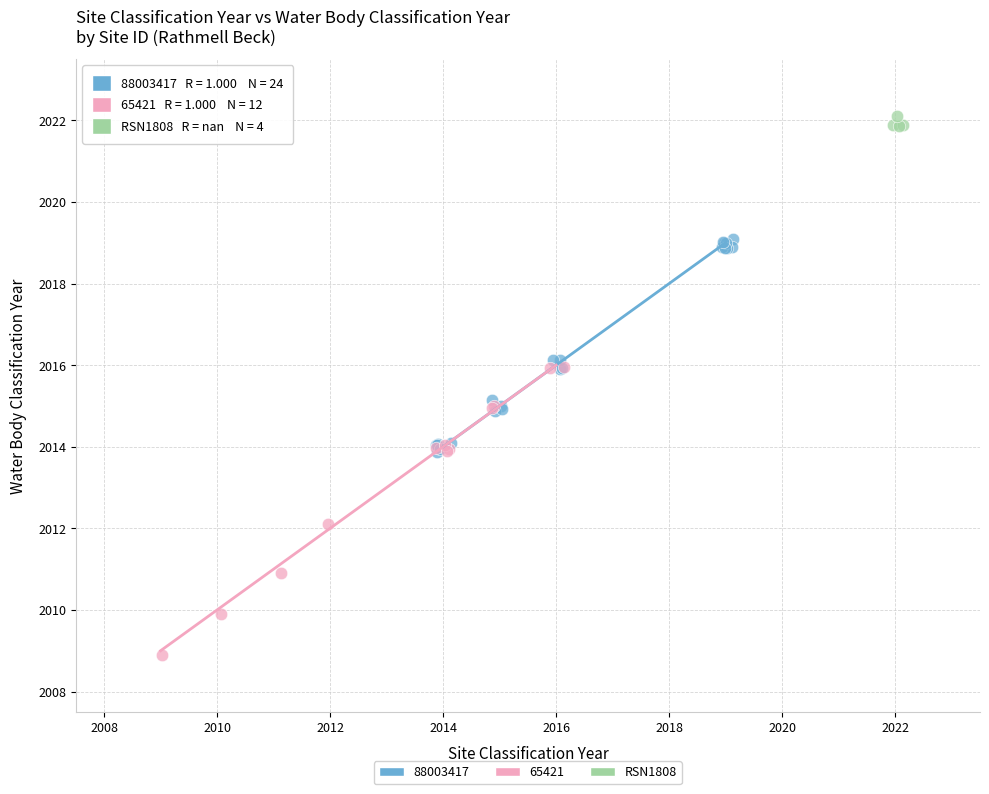

Which series contains the highest Y value?

RSN1808